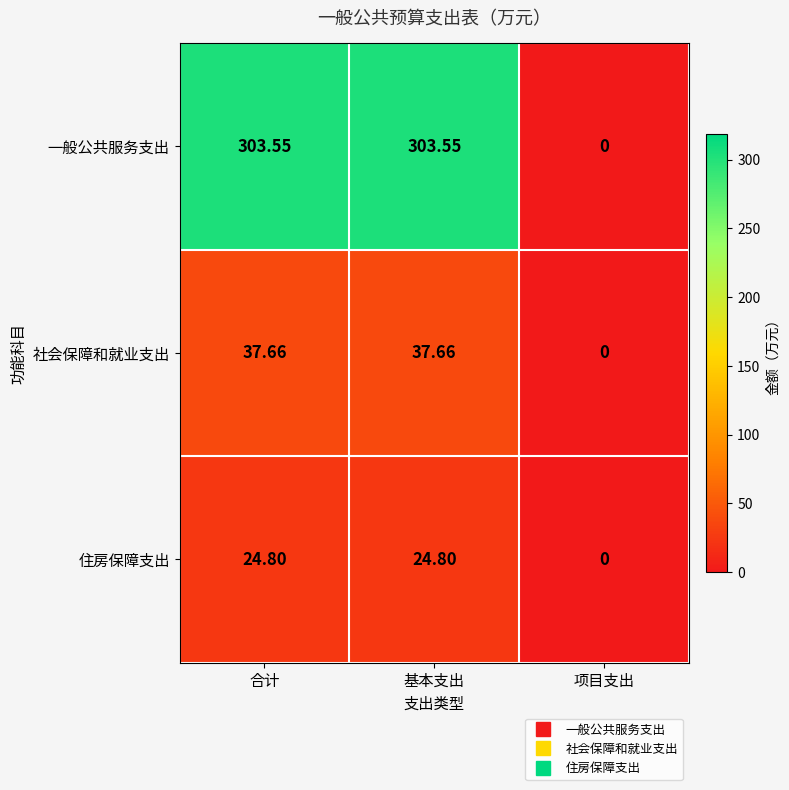

How many data points in 社会保障和就业支出 are less than 37?

1